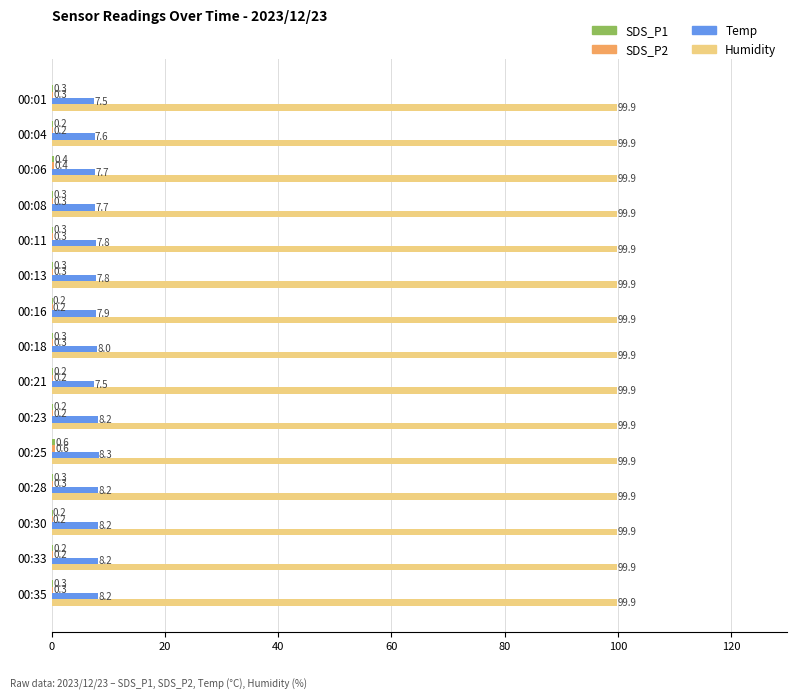

Is it true that Humidity equals 99.9 at 00:01?

True